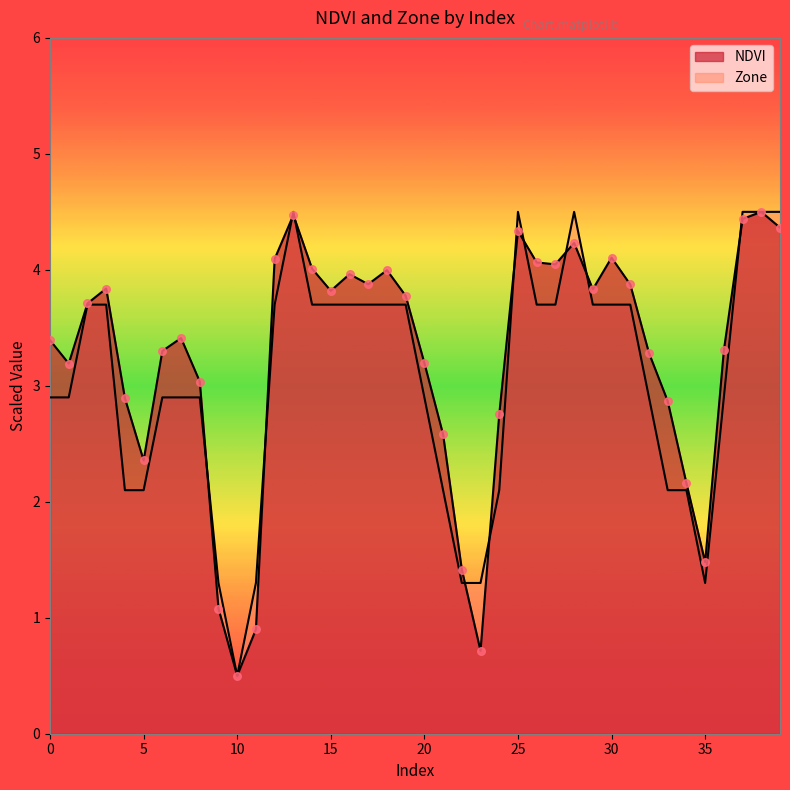

Which series has the largest total across all categories?

NDVI